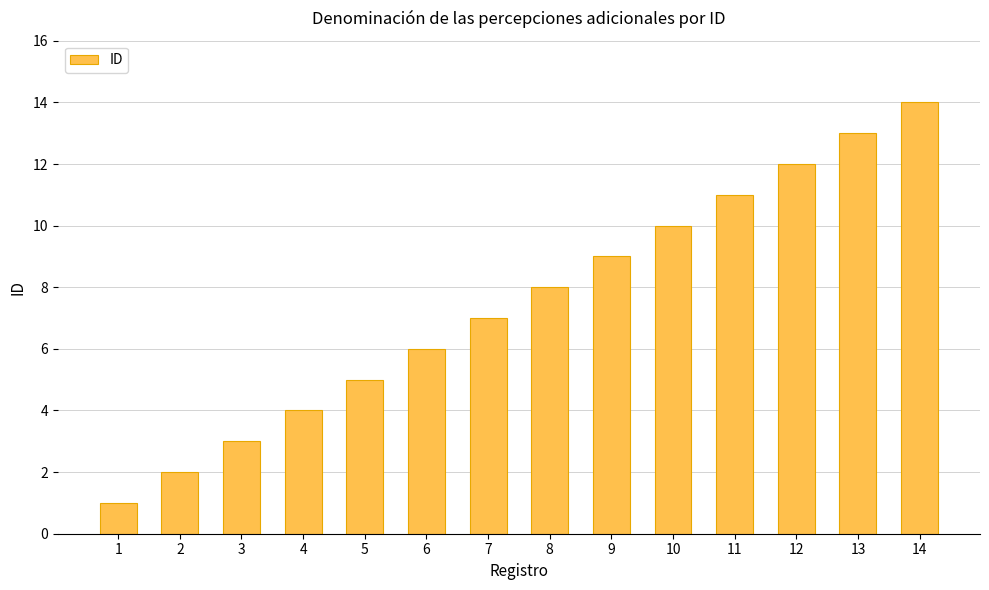

Which category has the highest value across all series?

14